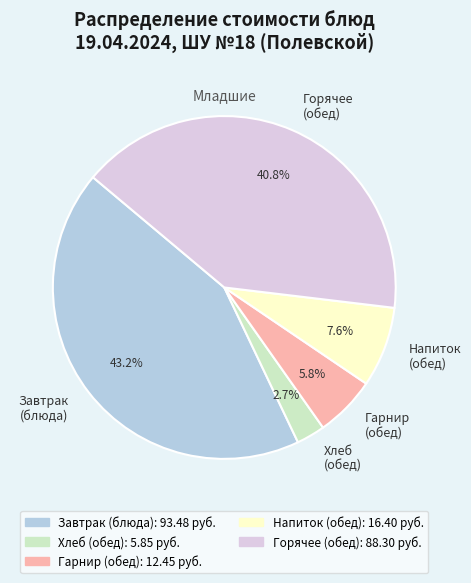

Which slice is the smallest?

Хлеб (обед)